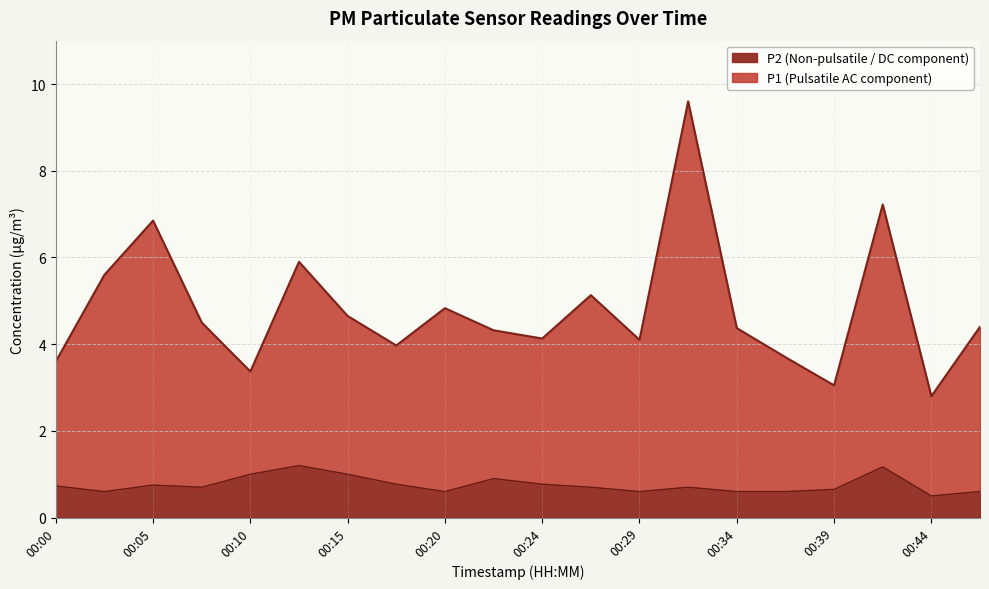

Which series has the largest range (max minus min)?

P1